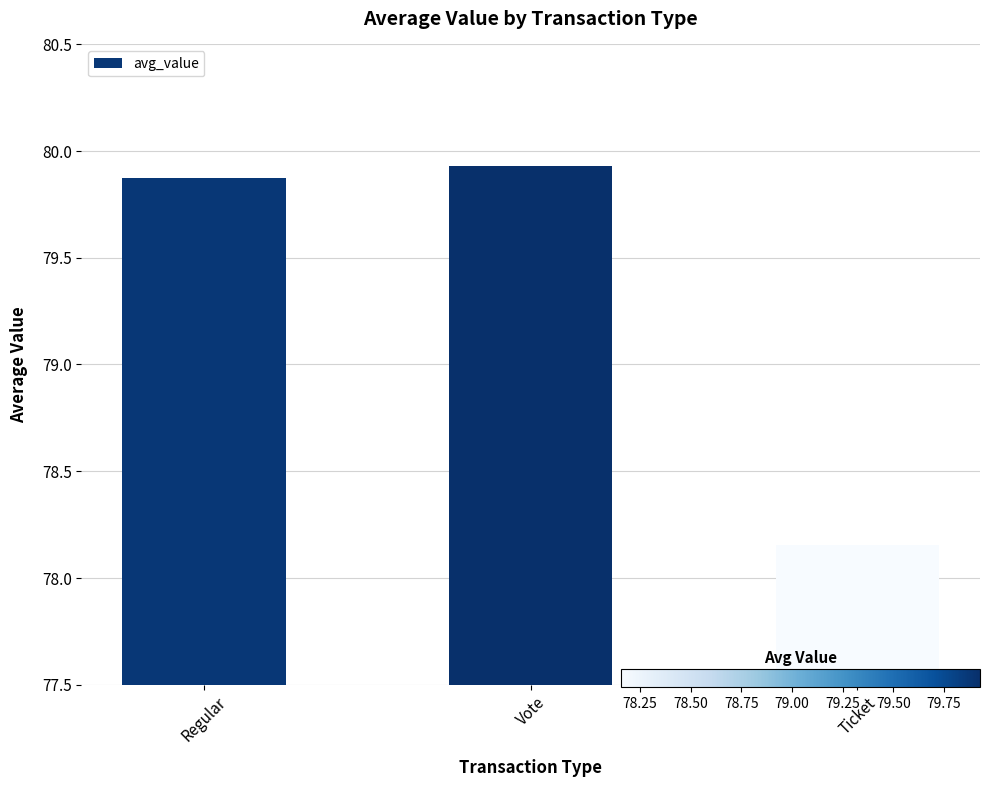

Is it true that the value at Vote is 28.5?

False